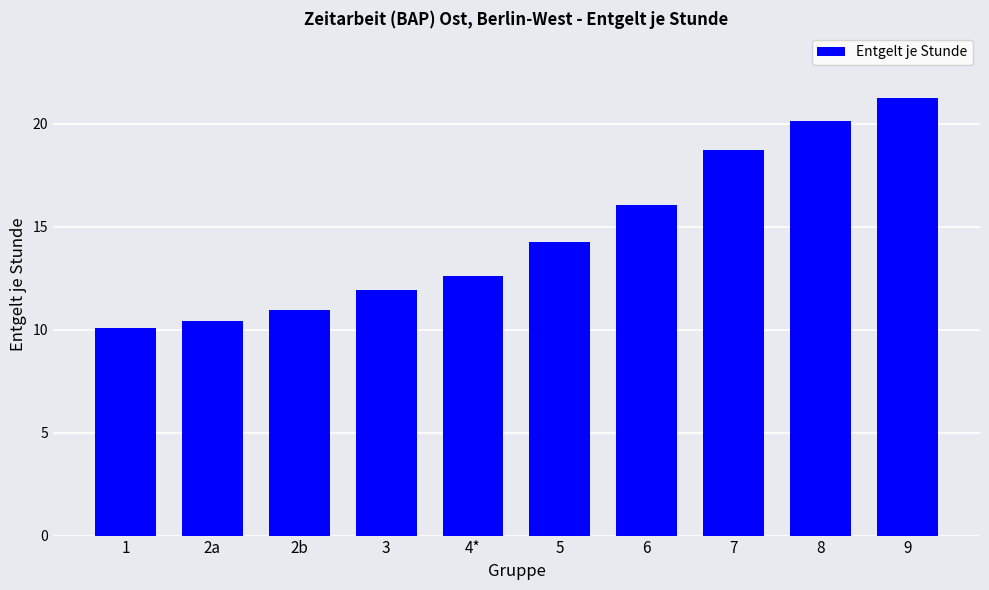

Does the chart contain stacked bars?

No